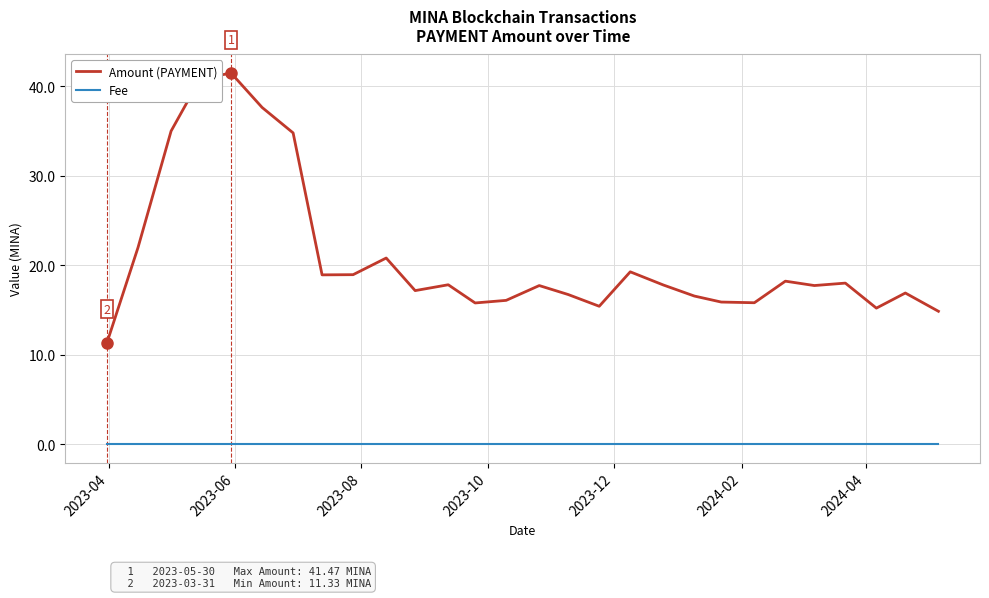

What is the highest value of the Amount (PAYMENT) series?

41.5